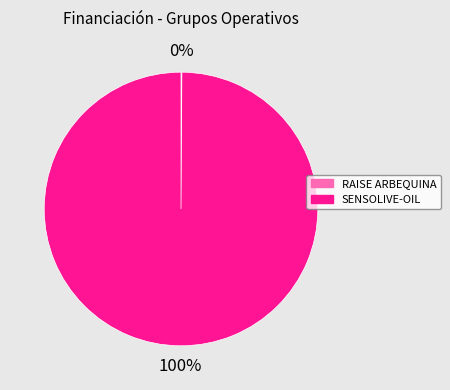

Which slice is the largest?

SENSOLIVE-OIL